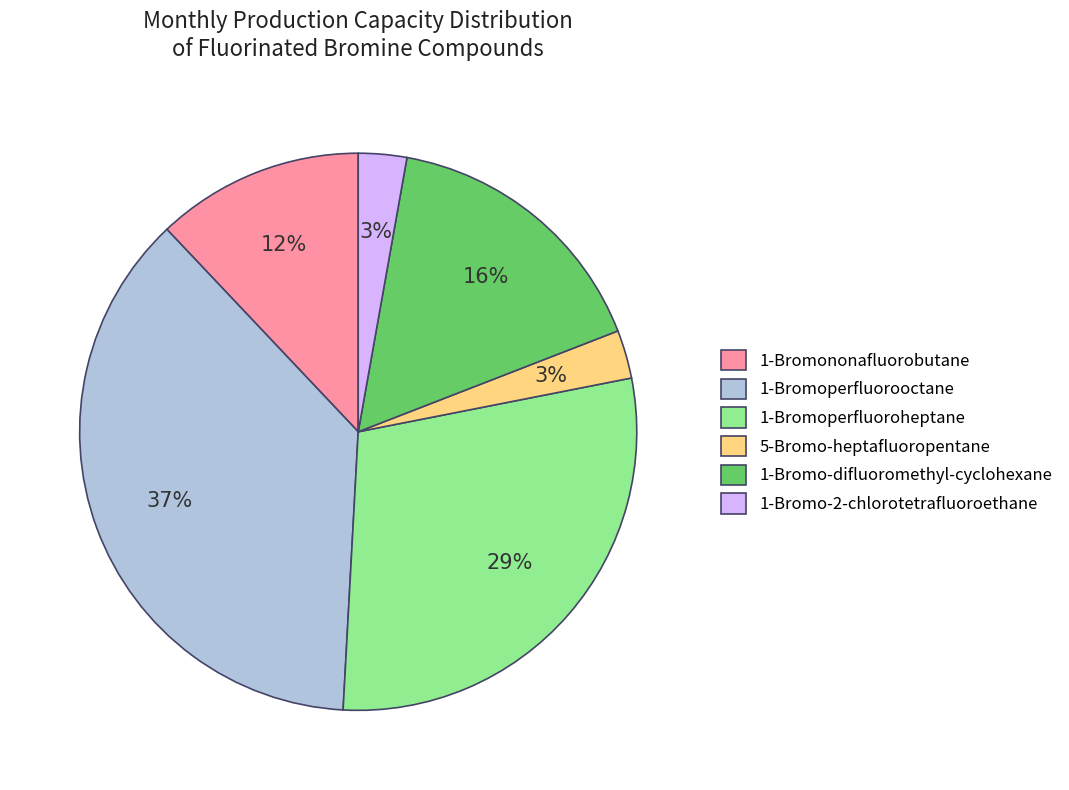

To the nearest percent, what is the average slice percentage?

17%